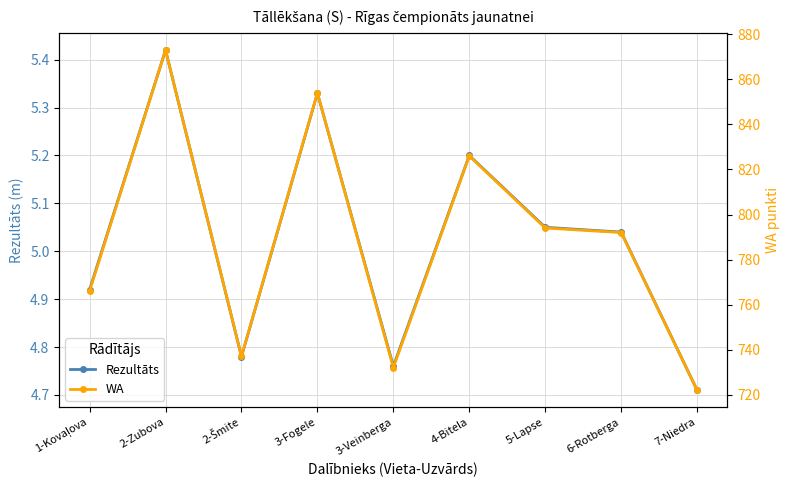

What is the label of the 2nd point from the right?

6-Rotberga